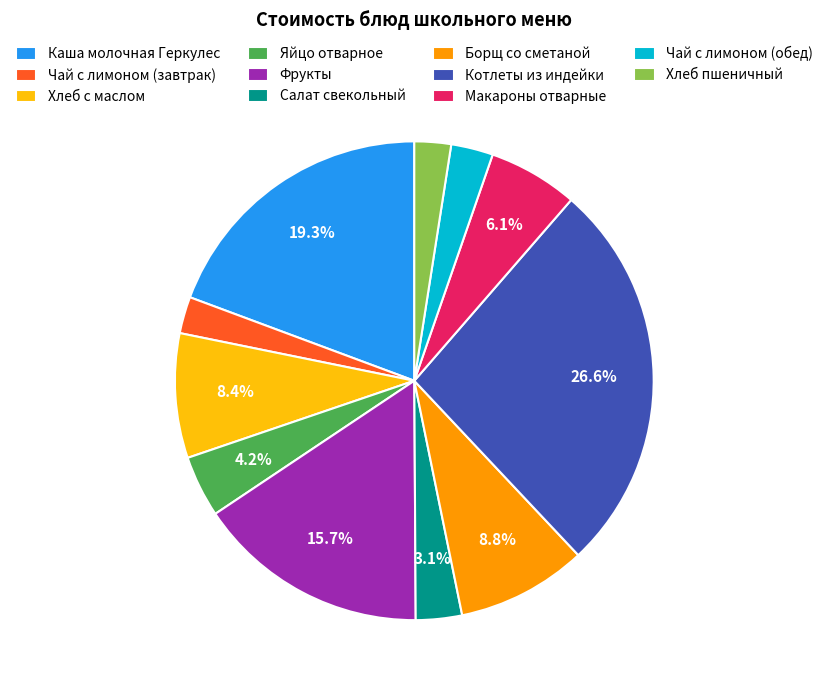

Between Фрукты and Макароны отварные, which is larger?

Фрукты